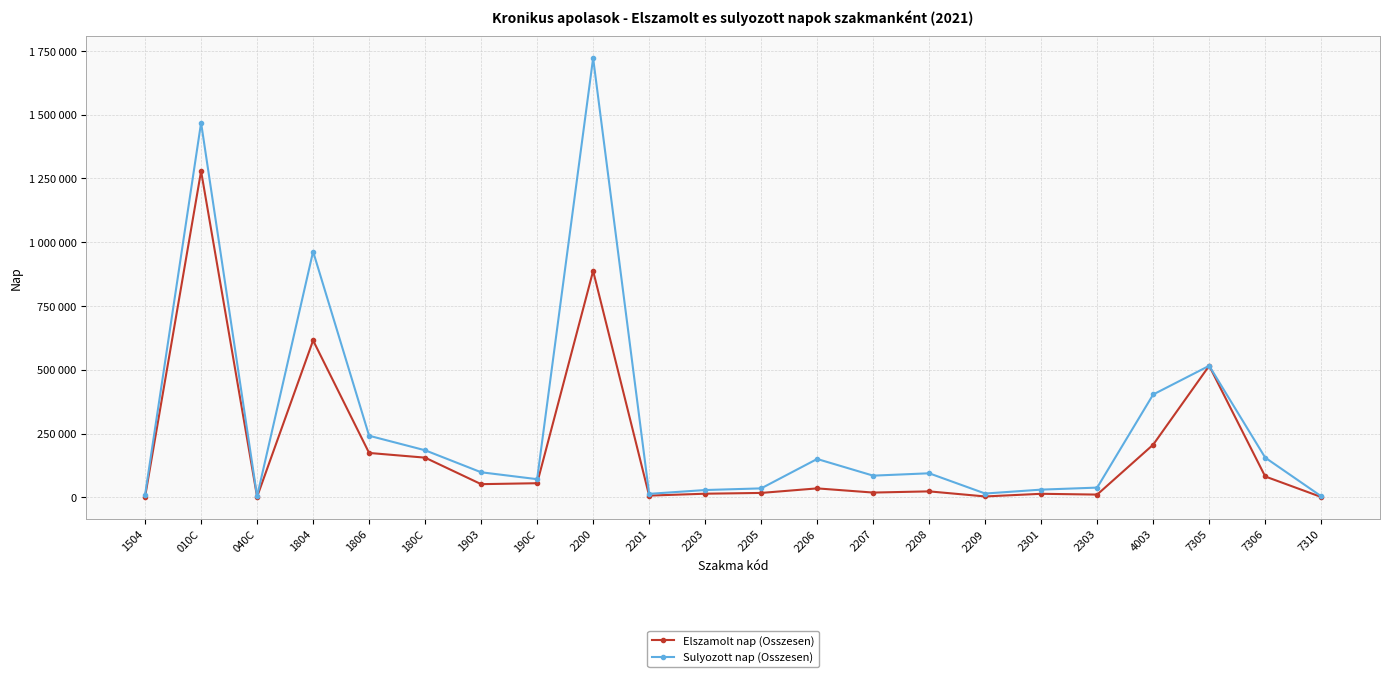

Is this an area chart (filled region under the line)?

No